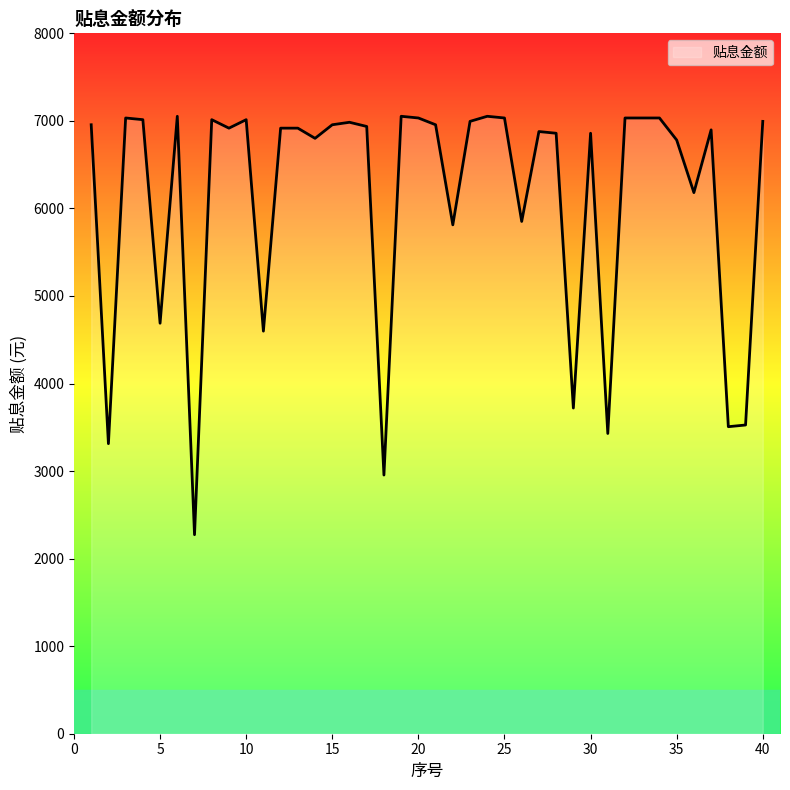

Does the chart display data point markers on the line(s)?

No